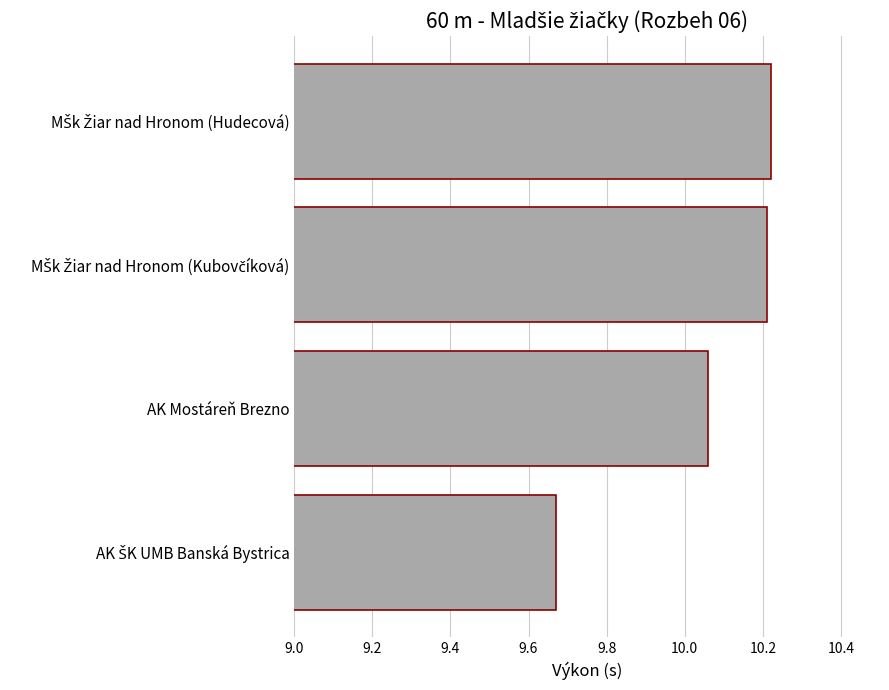

How many values are between 10 and 11?

3